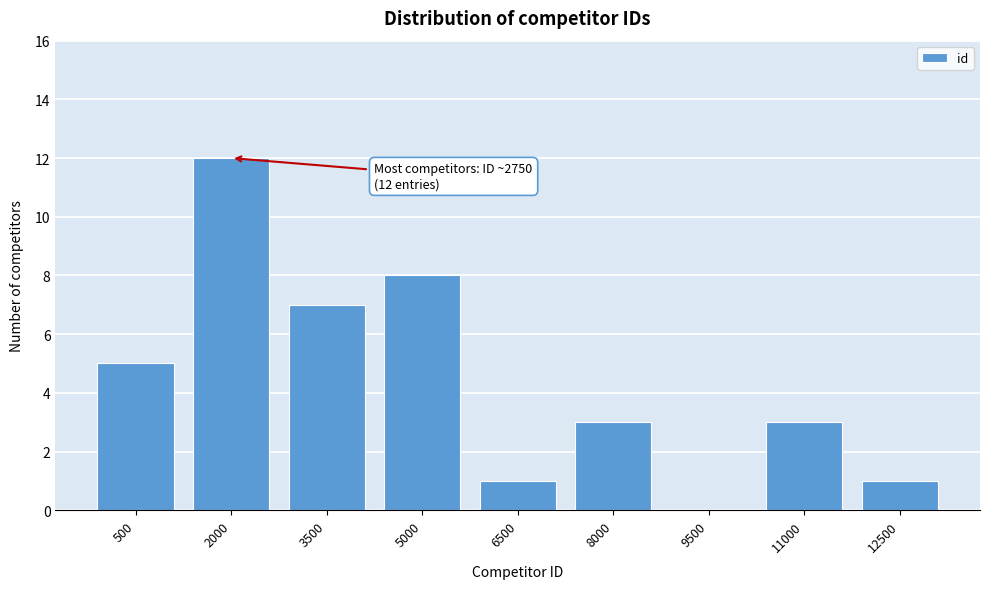

Reading right to left, list all the values displayed in this chart.

12500=1	11000=3	9500=0	8000=3	6500=1	5000=8	3500=7	2000=12	500=5